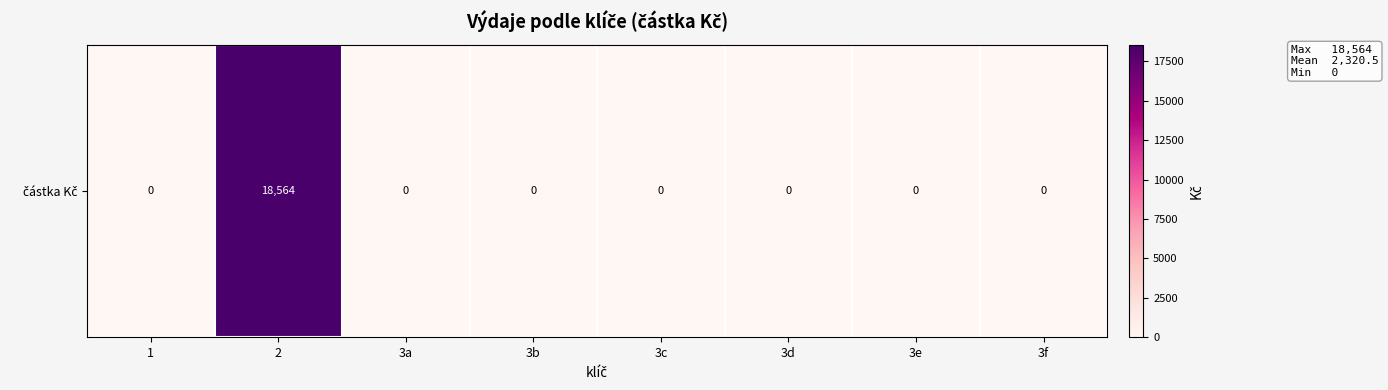

What is the sum of all values?

18564